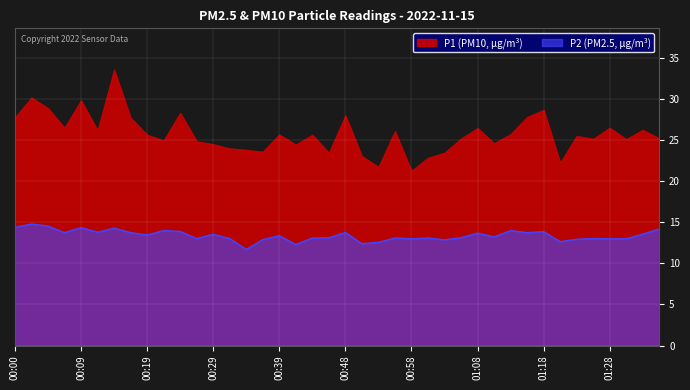

Where is the first local minimum?

00:07